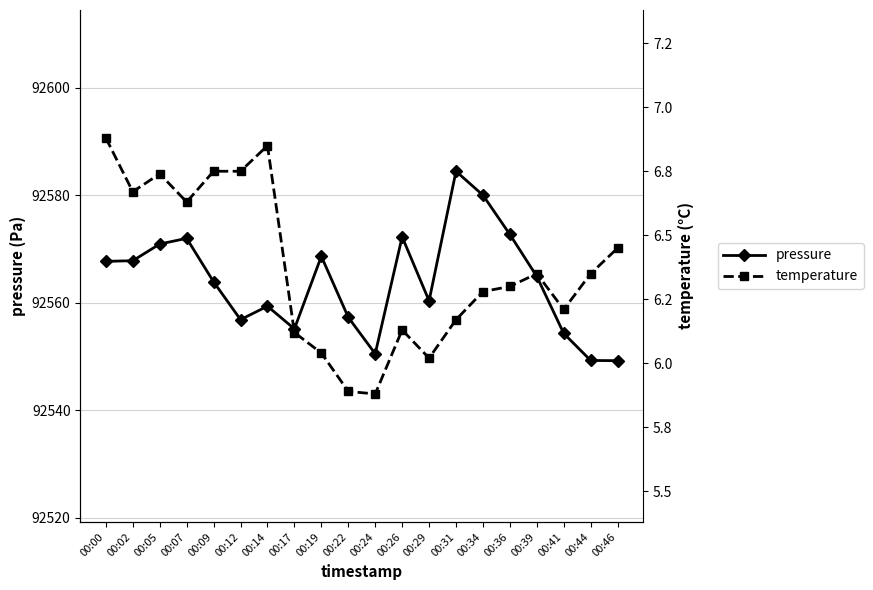

Reading right to left, list all the values displayed in this chart.

pressure: 00:46=92549.2	00:44=92549.3	00:41=92554.3	00:39=92564.9	00:36=92572.7	00:34=92580.0	00:31=92584.5	00:29=92560.4	00:26=92572.3	00:24=92550.5	00:22=92557.3	00:19=92568.7	00:17=92555.2	00:14=92559.4	00:12=92556.9	00:09=92563.9	00:07=92572.0	00:05=92570.9	00:02=92567.8	00:00=92567.7
temperature: 00:46=6.5	00:44=6.3	00:41=6.2	00:39=6.3	00:36=6.3	00:34=6.3	00:31=6.2	00:29=6.0	00:26=6.1	00:24=5.9	00:22=5.9	00:19=6.0	00:17=6.1	00:14=6.8	00:12=6.8	00:09=6.8	00:07=6.6	00:05=6.7	00:02=6.7	00:00=6.9